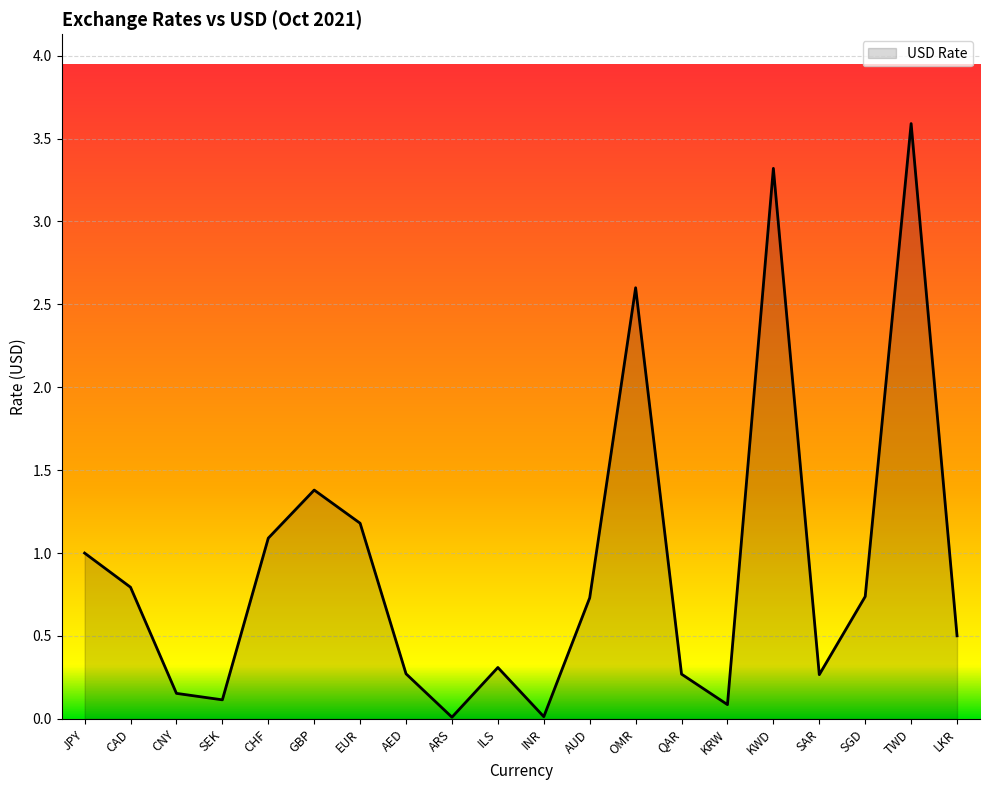

What is the difference between the values at EUR and QAR?

0.9